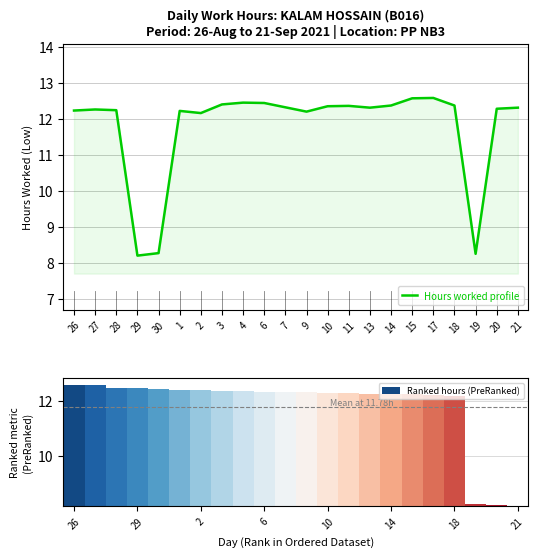

True or false: Hours worked profile has a value of 7.7 at 3.

False